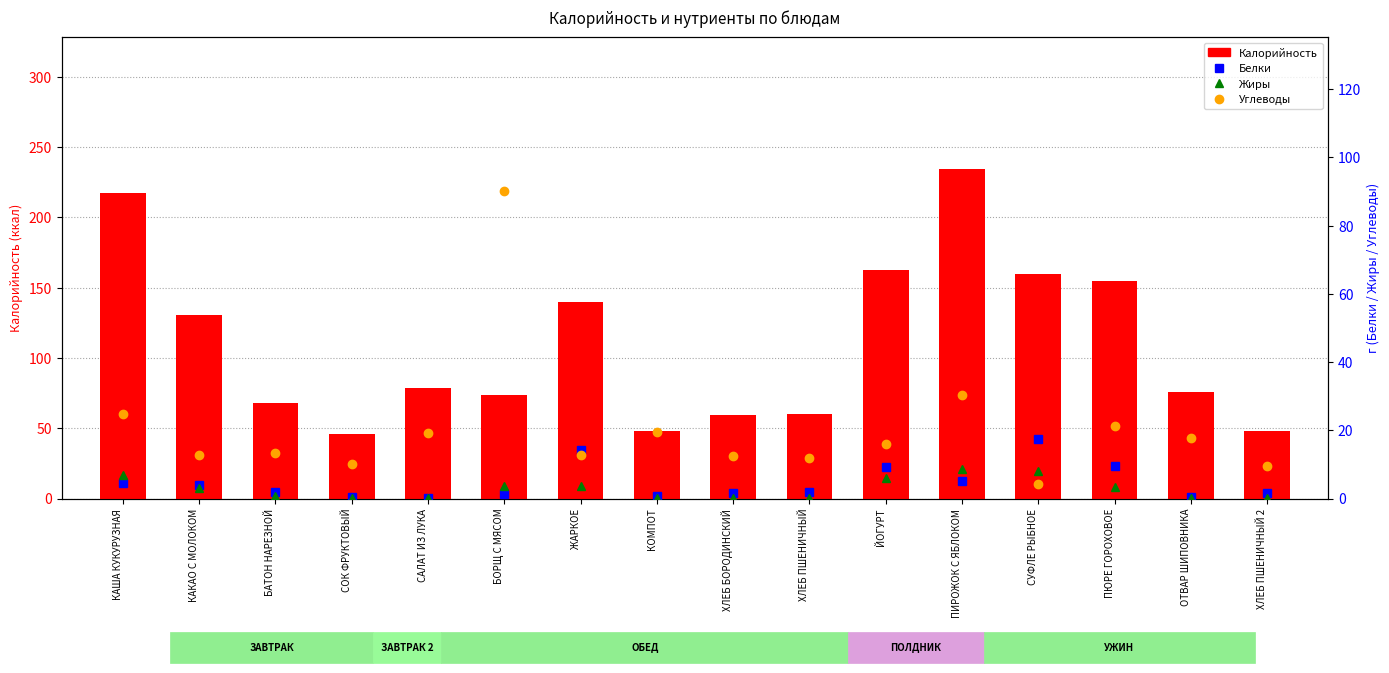

Reading left to right, list all the values displayed in this chart.

Калорийность: КАША КУКУРУЗНАЯ=217.2	КАКАО С МОЛОКОМ=130.7	БАТОН НАРЕЗНОЙ=68.1	СОК ФРУКТОВЫЙ=46.0	САЛАТ ИЗ ЛУКА=78.4	БОРЩ С МЯСОМ=73.8	ЖАРКОЕ=139.8	КОМПОТ=48.3	ХЛЕБ БОРОДИНСКИЙ=59.4	ХЛЕБ ПШЕНИЧНЫЙ=60.0	ЙОГУРТ=162.7	ПИРОЖОК С ЯБЛОКОМ=234.5	СУФЛЕ РЫБНОЕ=159.4	ПЮРЕ ГОРОХОВОЕ=154.8	ОТВАР ШИПОВНИКА=75.8	ХЛЕБ ПШЕНИЧНЫЙ 2=48.0
Белки: КАША КУКУРУЗНАЯ=4.5	КАКАО С МОЛОКОМ=3.9	БАТОН НАРЕЗНОЙ=1.9	СОК ФРУКТОВЫЙ=0.5	САЛАТ ИЗ ЛУКА=0.2	БОРЩ С МЯСОМ=1.3	ЖАРКОЕ=14.2	КОМПОТ=0.7	ХЛЕБ БОРОДИНСКИЙ=1.6	ХЛЕБ ПШЕНИЧНЫЙ=2.0	ЙОГУРТ=9.3	ПИРОЖОК С ЯБЛОКОМ=5.3	СУФЛЕ РЫБНОЕ=17.3	ПЮРЕ ГОРОХОВОЕ=9.4	ОТВАР ШИПОВНИКА=0.5	ХЛЕБ ПШЕНИЧНЫЙ 2=1.6
Жиры: КАША КУКУРУЗНАЯ=6.9	КАКАО С МОЛОКОМ=3.1	БАТОН НАРЕЗНОЙ=0.8	СОК ФРУКТОВЫЙ=0.1	САЛАТ ИЗ ЛУКА=0.1	БОРЩ С МЯСОМ=3.5	ЖАРКОЕ=3.6	КОМПОТ=0.0	ХЛЕБ БОРОДИНСКИЙ=0.3	ХЛЕБ ПШЕНИЧНЫЙ=0.2	ЙОГУРТ=6.0	ПИРОЖОК С ЯБЛОКОМ=8.7	СУФЛЕ РЫБНОЕ=8.1	ПЮРЕ ГОРОХОВОЕ=3.3	ОТВАР ШИПОВНИКА=0.2	ХЛЕБ ПШЕНИЧНЫЙ 2=0.2
Углеводы: КАША КУКУРУЗНАЯ=24.9	КАКАО С МОЛОКОМ=12.6	БАТОН НАРЕЗНОЙ=13.4	СОК ФРУКТОВЫЙ=10.1	САЛАТ ИЗ ЛУКА=19.3	БОРЩ С МЯСОМ=90.2	ЖАРКОЕ=12.6	КОМПОТ=19.5	ХЛЕБ БОРОДИНСКИЙ=12.4	ХЛЕБ ПШЕНИЧНЫЙ=12.0	ЙОГУРТ=15.9	ПИРОЖОК С ЯБЛОКОМ=30.3	СУФЛЕ РЫБНОЕ=4.4	ПЮРЕ ГОРОХОВОЕ=21.4	ОТВАР ШИПОВНИКА=17.7	ХЛЕБ ПШЕНИЧНЫЙ 2=9.6